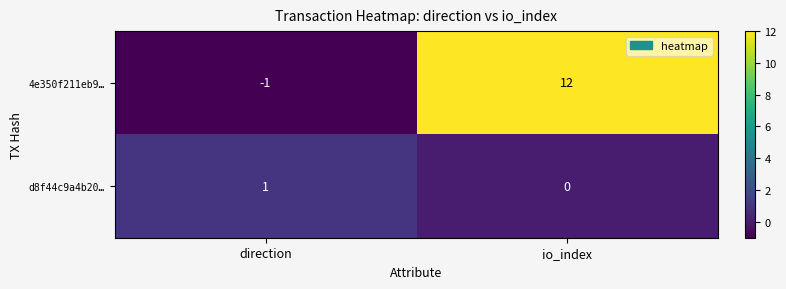

How many data points does each series have?

2